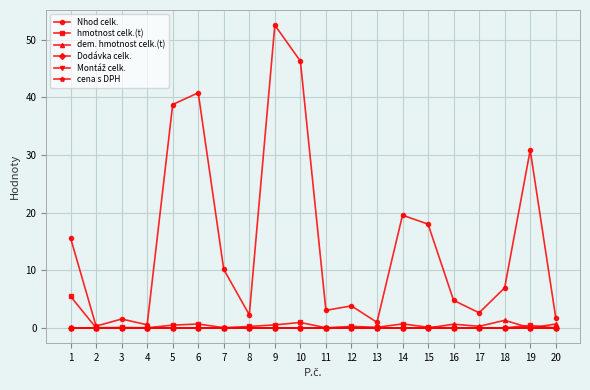

Does the chart have visible grid lines?

Yes